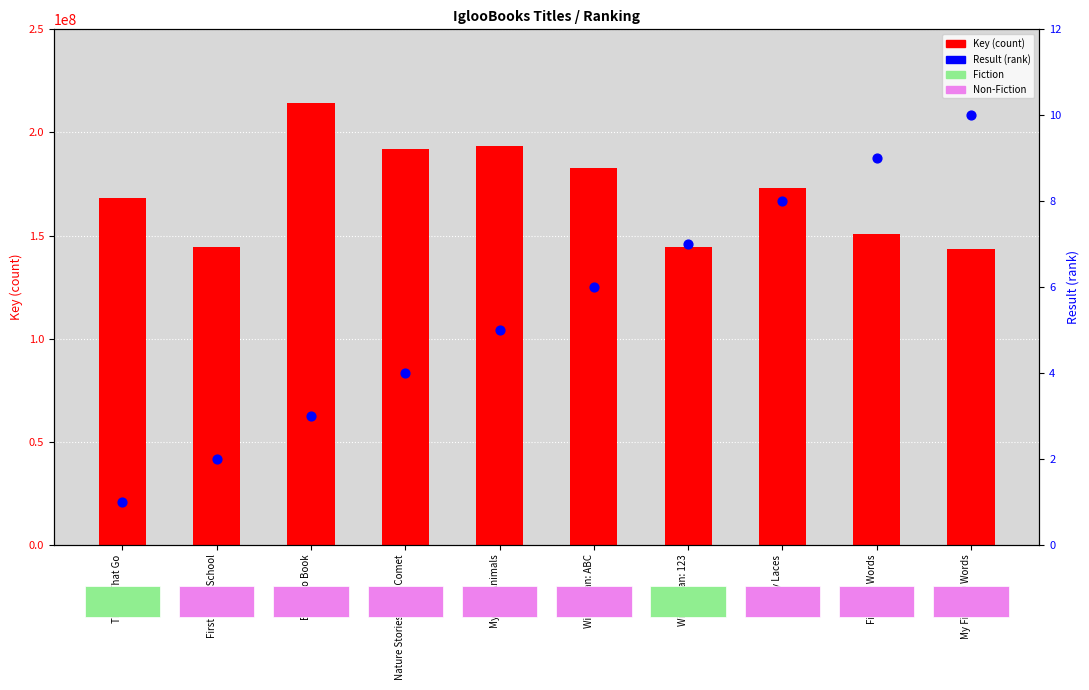

Is the value of Key (count) at First 100 Words greater than the value of Result (rank) at First Day of School?

Yes